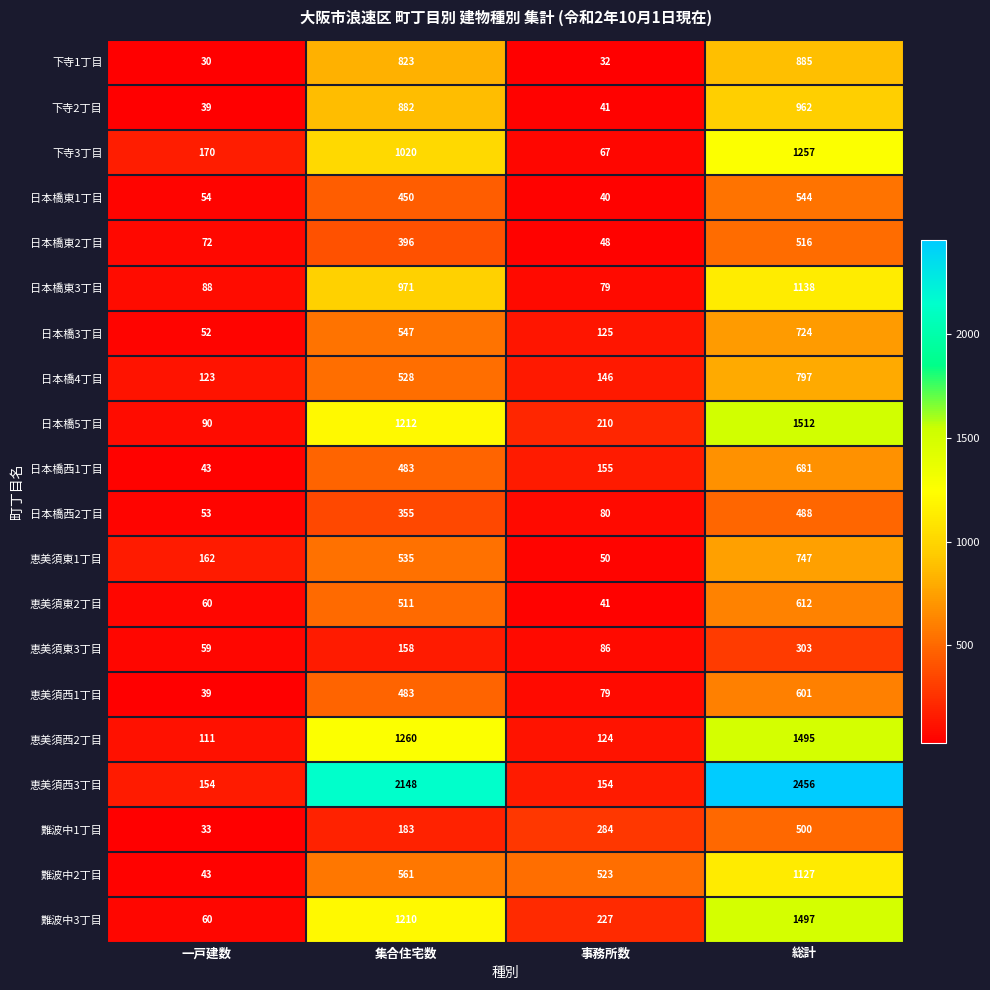

At which category does the chart reach its peak across all series?

総計